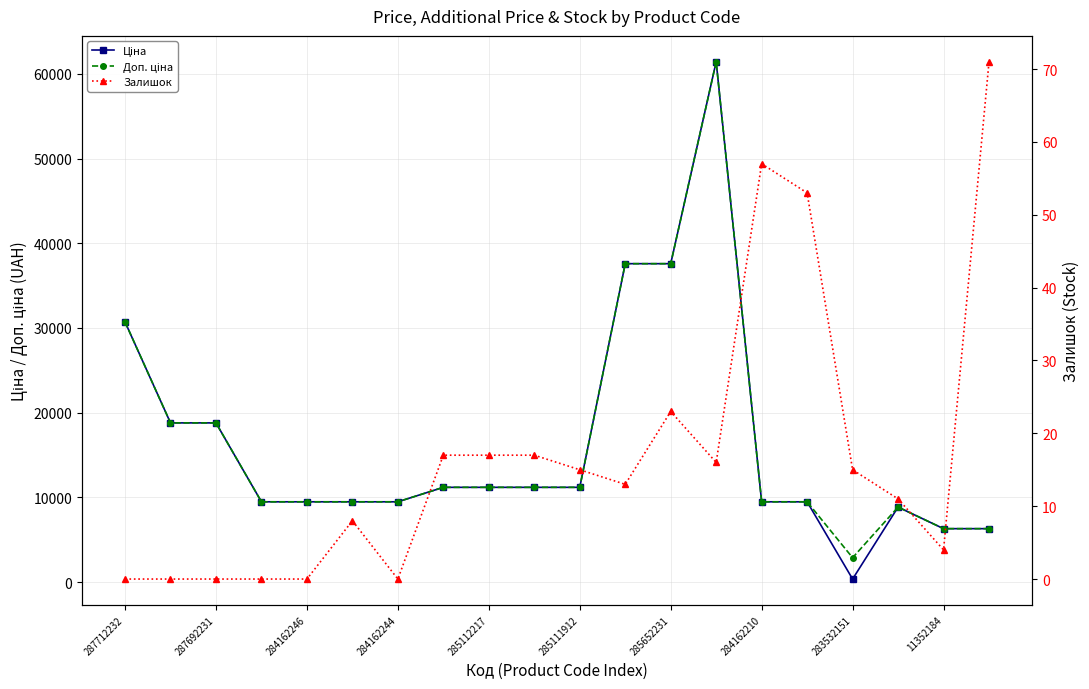

At which category does the chart reach its minimum across all series?

287712232